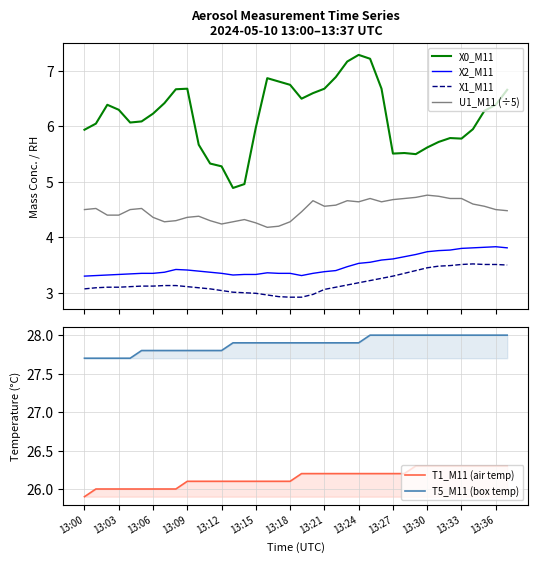

How many data points in T1_M11 (air temp) are less than 26?

1